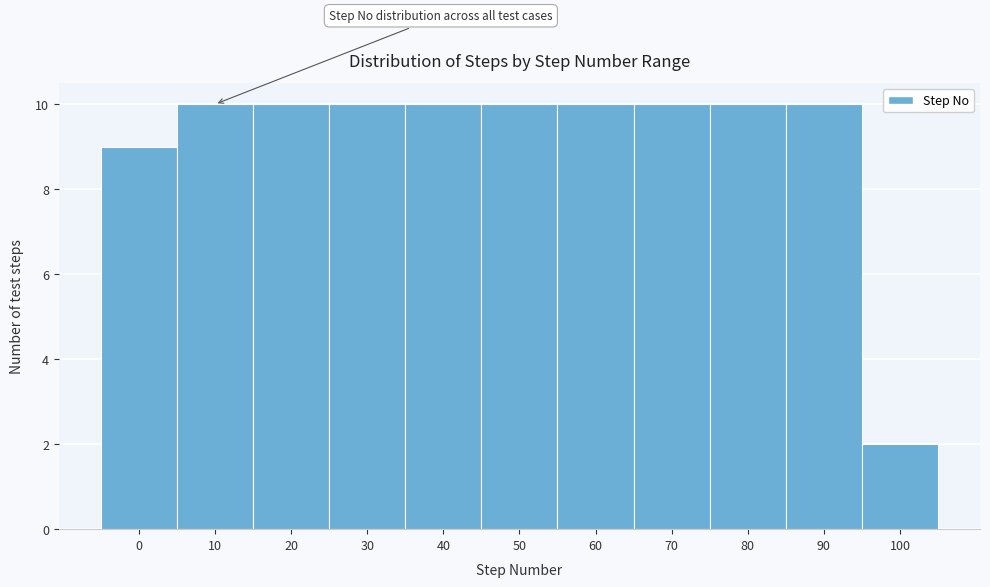

Reading right to left, transcribe all the data shown in this chart.

2	10	10	10	10	10	10	10	10	10	9